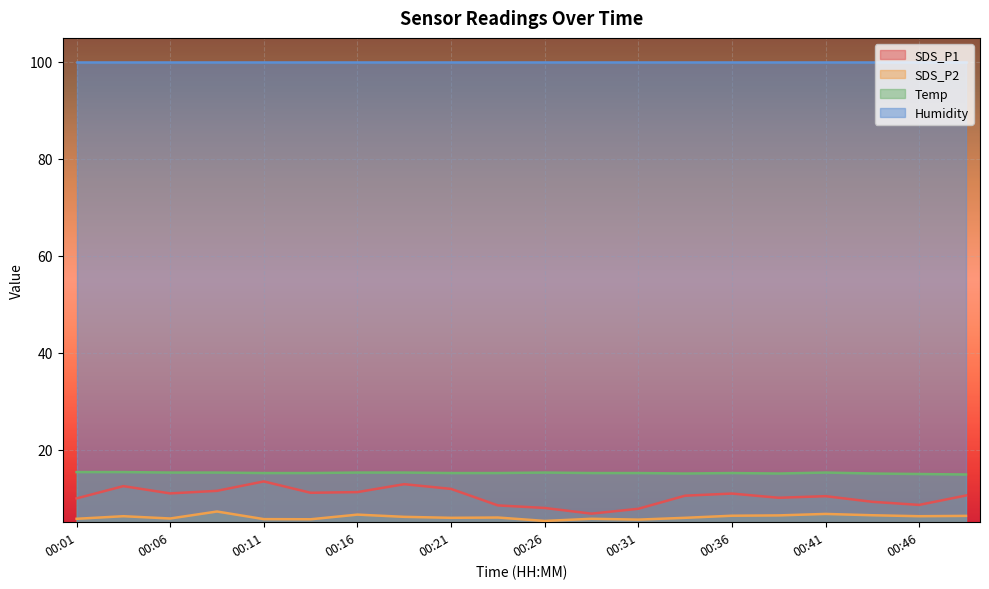

Does the chart display data point markers on the line(s)?

No